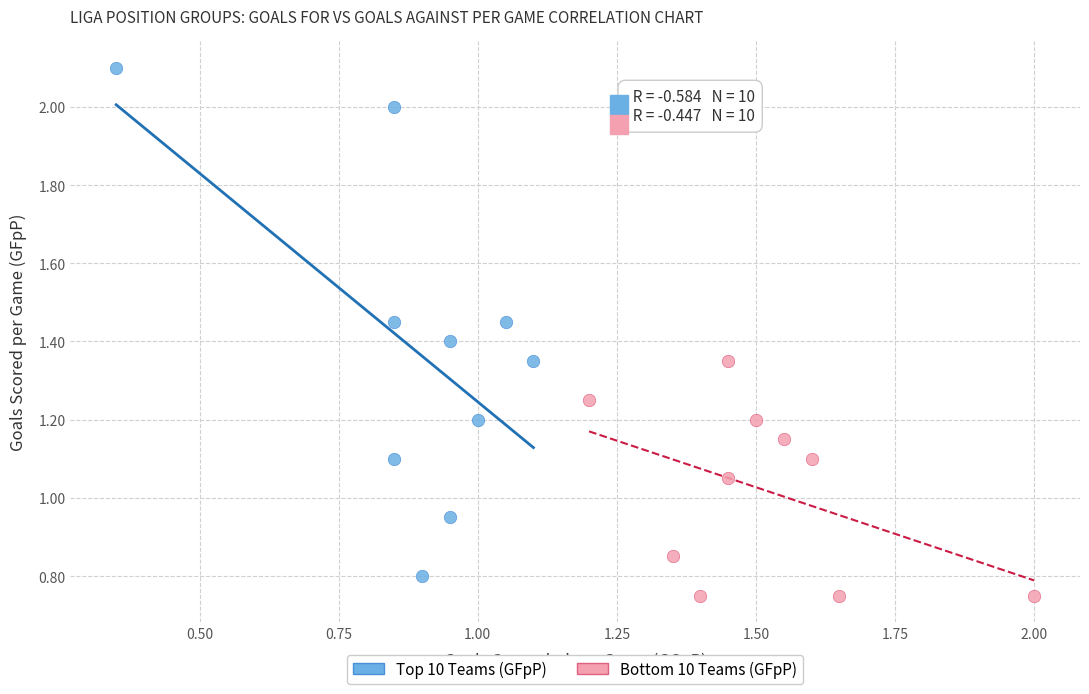

What are all the series names shown in the legend?

Top 10 Teams (GFpP), Bottom 10 Teams (GFpP)